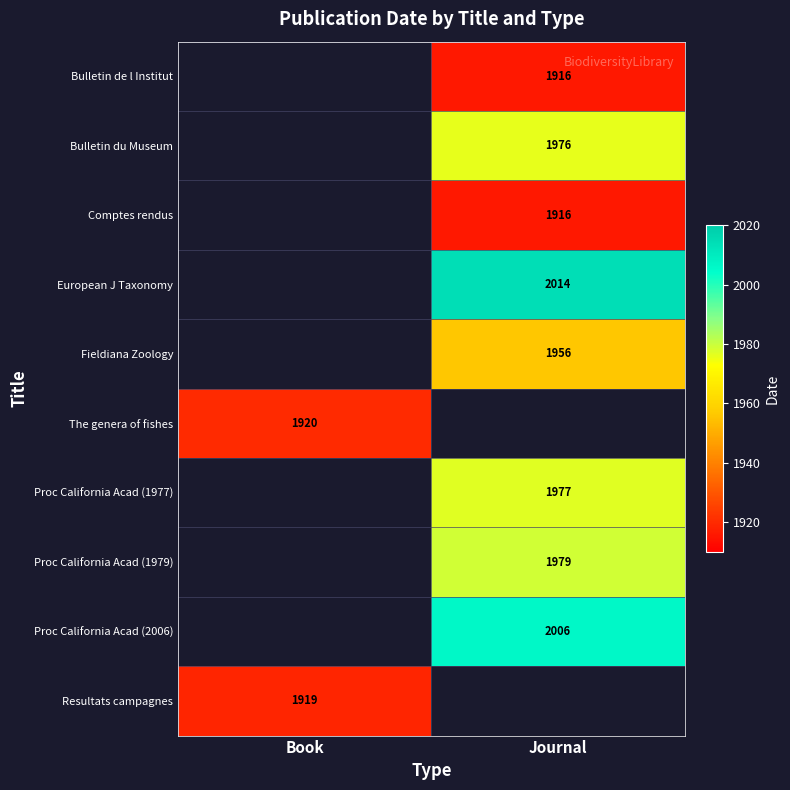

Is it true that Resultats campagnes equals 1919 at Book?

True